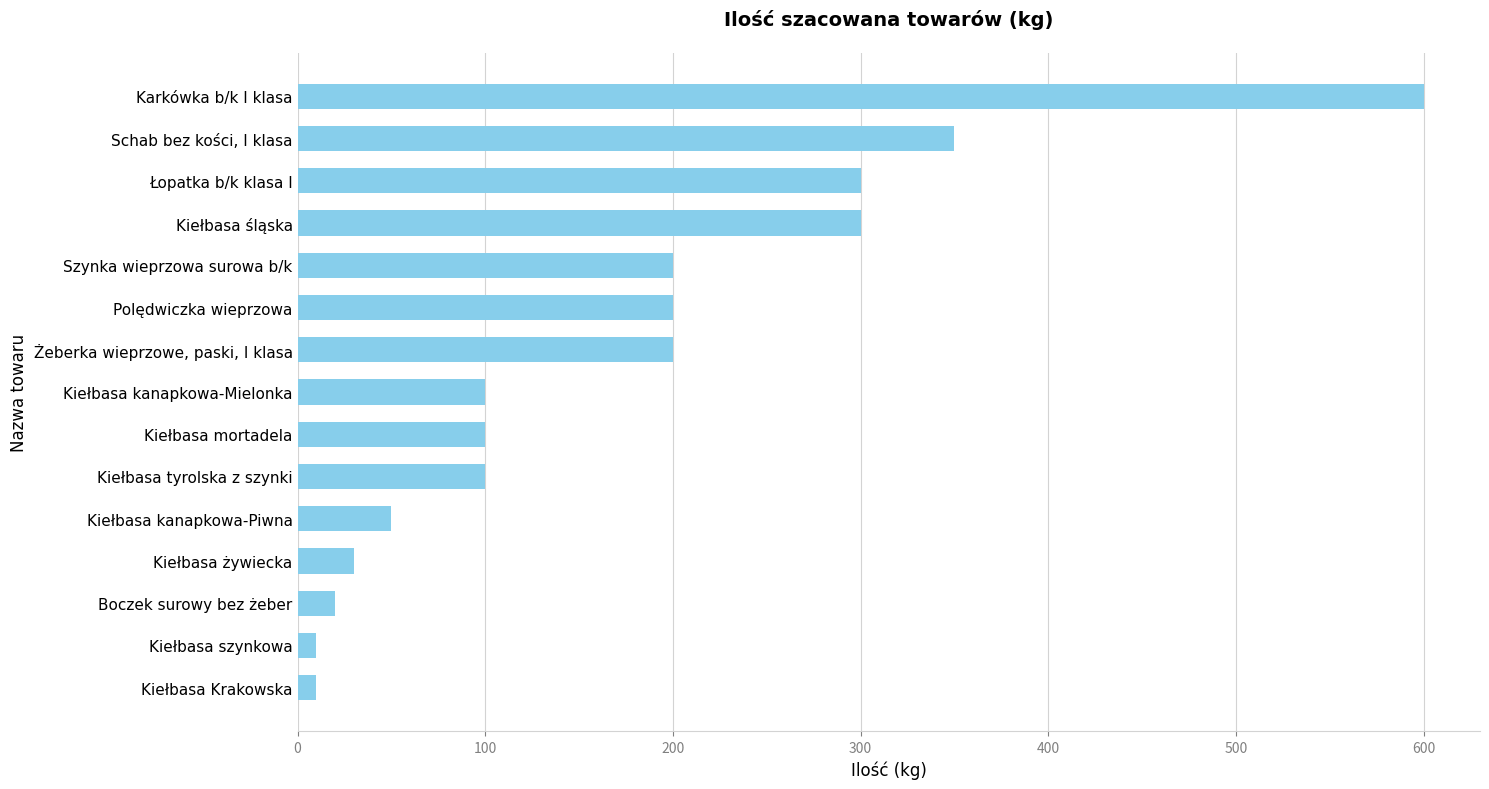

What is the label of the 15th bar from the top?

Kiełbasa Krakowska